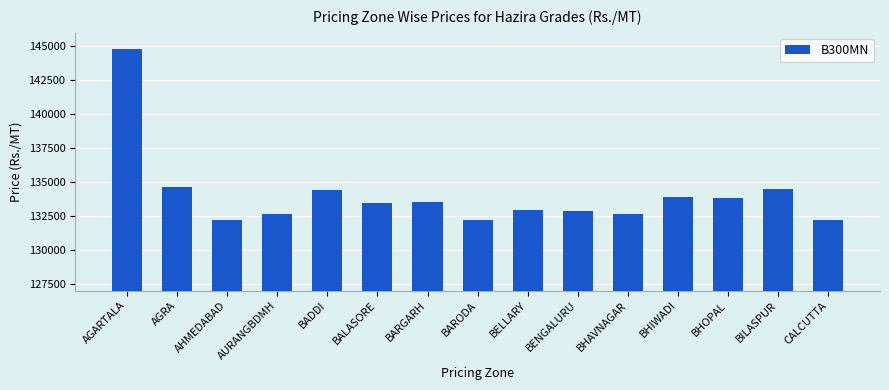

What is the sum of all values?

2010789